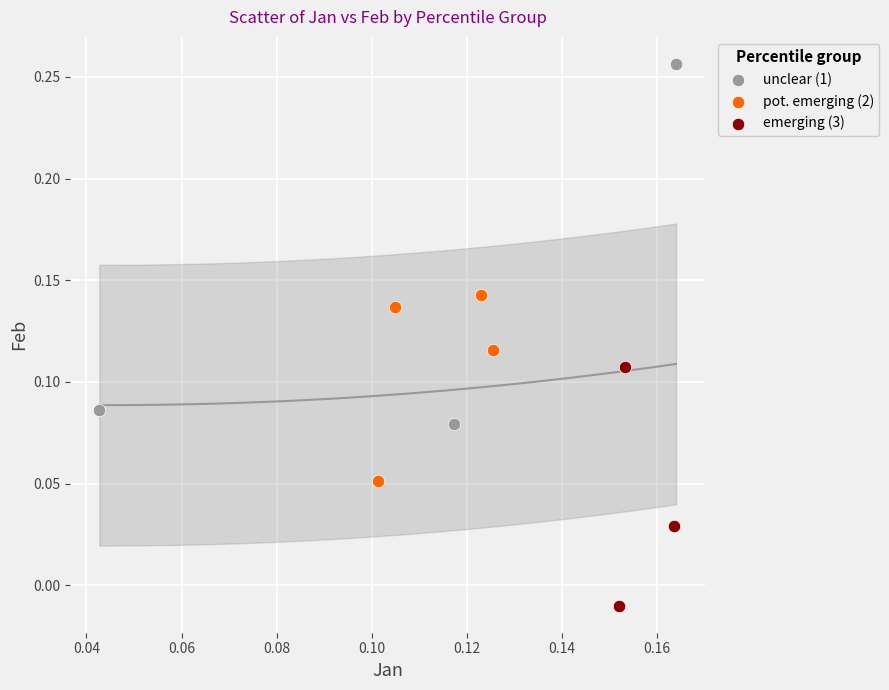

Which series reaches the minimum Y coordinate?

emerging (3)